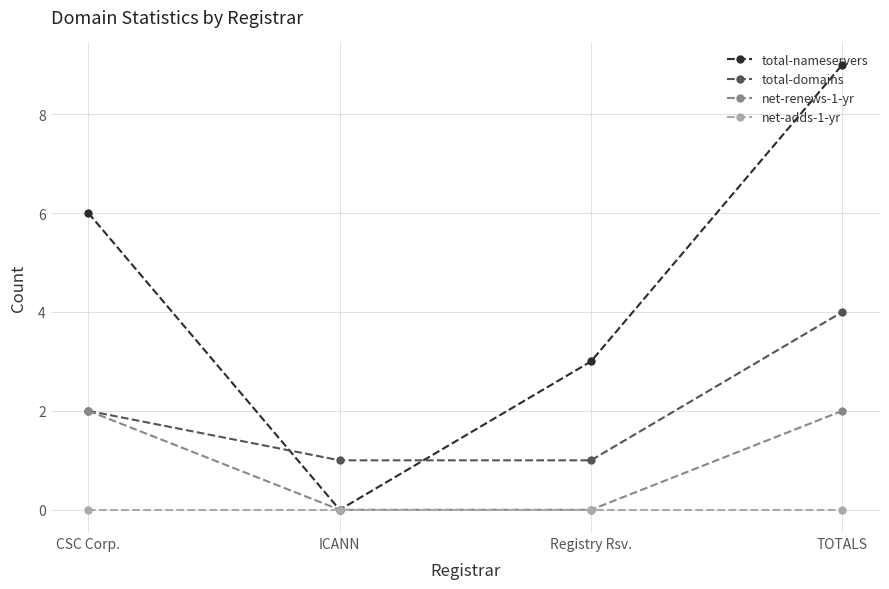

True or false: total-domains and net-adds-1-yr cross at least once.

False